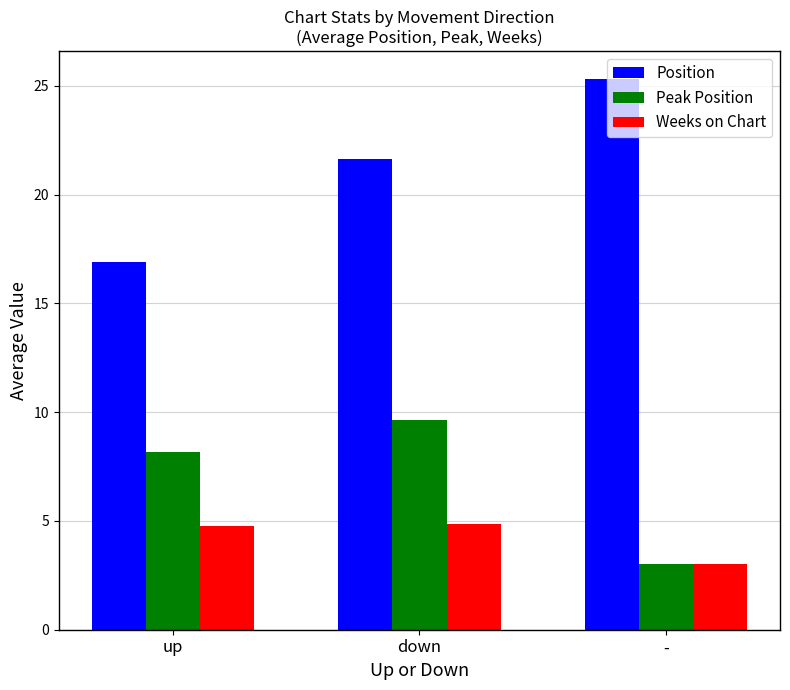

What is the difference between the highest and lowest values at down?

16.8